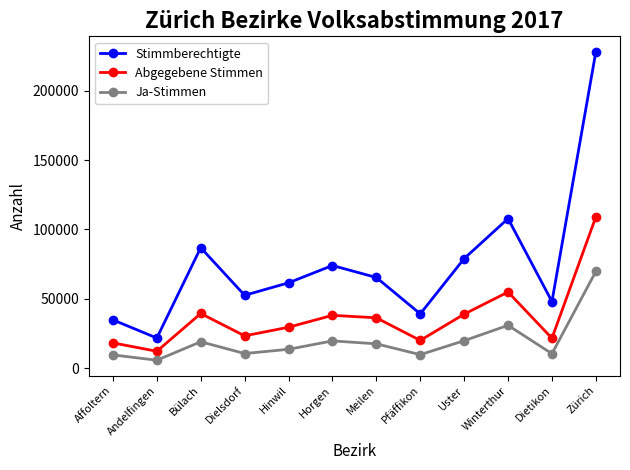

What is the label of the 12th point from the left?

Zürich